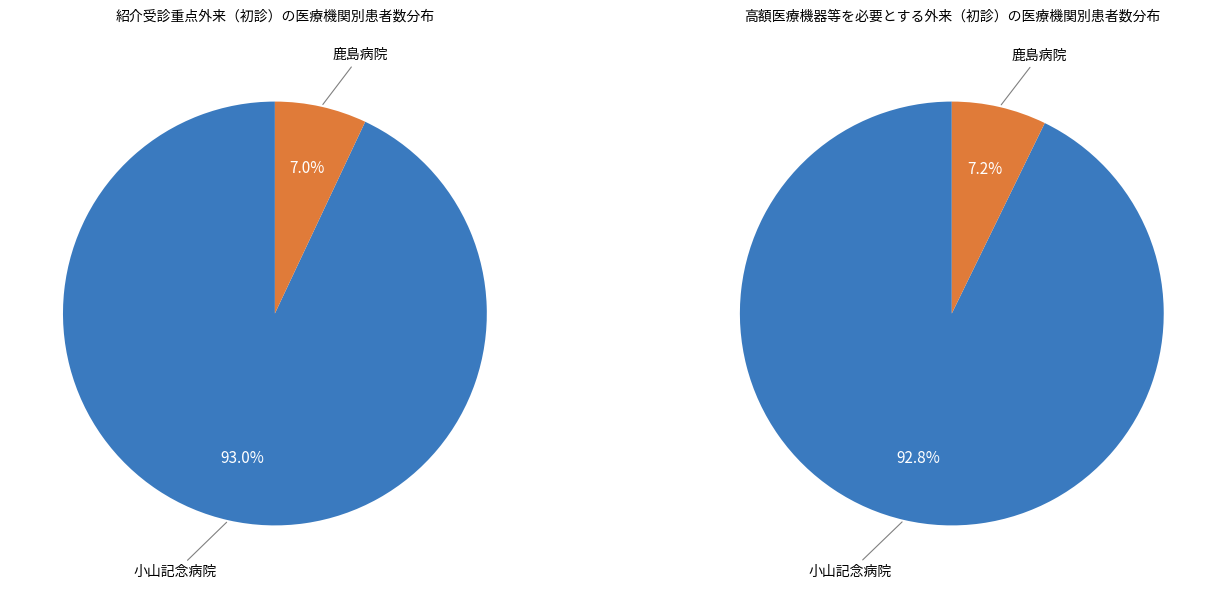

What is the majority slice?

小山記念病院